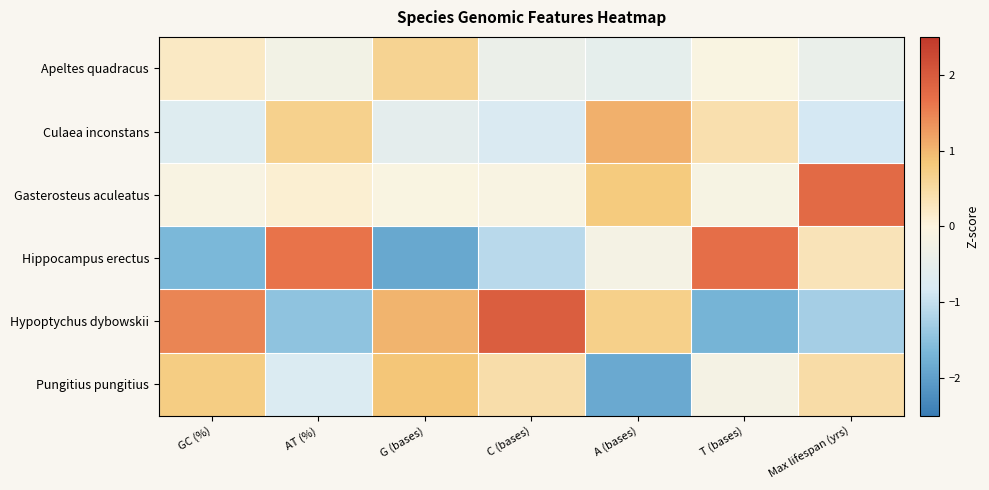

Reading right to left, extract all data points from this chart.

Apeltes quadracus: Max lifespan (yrs)=-0.4	T (bases)=-0.1	A (bases)=-0.5	C (bases)=-0.4	G (bases)=0.6	AT (%)=-0.2	GC (%)=0.2
Culaea inconstans: Max lifespan (yrs)=-0.9	T (bases)=0.4	A (bases)=1.1	C (bases)=-0.8	G (bases)=-0.6	AT (%)=0.7	GC (%)=-0.7
Gasterosteus aculeatus: Max lifespan (yrs)=1.8	T (bases)=-0.1	A (bases)=0.8	C (bases)=-0.1	G (bases)=-0.1	AT (%)=0.1	GC (%)=-0.1
Hippocampus erectus: Max lifespan (yrs)=0.3	T (bases)=1.7	A (bases)=-0.2	C (bases)=-1.1	G (bases)=-1.9	AT (%)=1.7	GC (%)=-1.7
Hypoptychus dybowskii: Max lifespan (yrs)=-1.3	T (bases)=-1.7	A (bases)=0.7	C (bases)=2.0	G (bases)=1.0	AT (%)=-1.5	GC (%)=1.5
Pungitius pungitius: Max lifespan (yrs)=0.5	T (bases)=-0.2	A (bases)=-1.9	C (bases)=0.4	G (bases)=0.9	AT (%)=-0.7	GC (%)=0.7